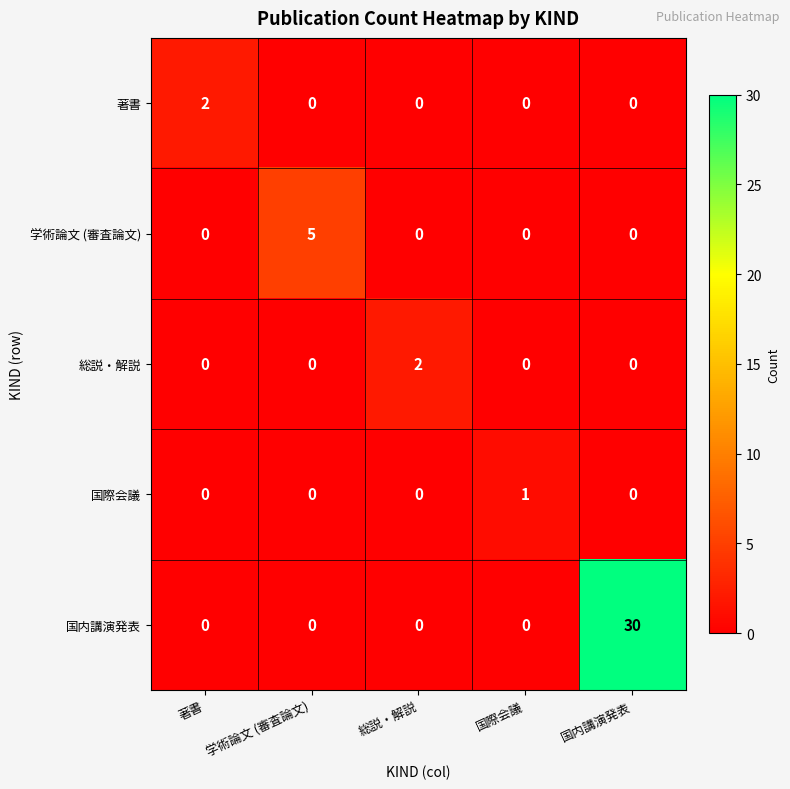

The 学術論文 (審査論文) series shows 2 at 国内講演発表. True or false?

False